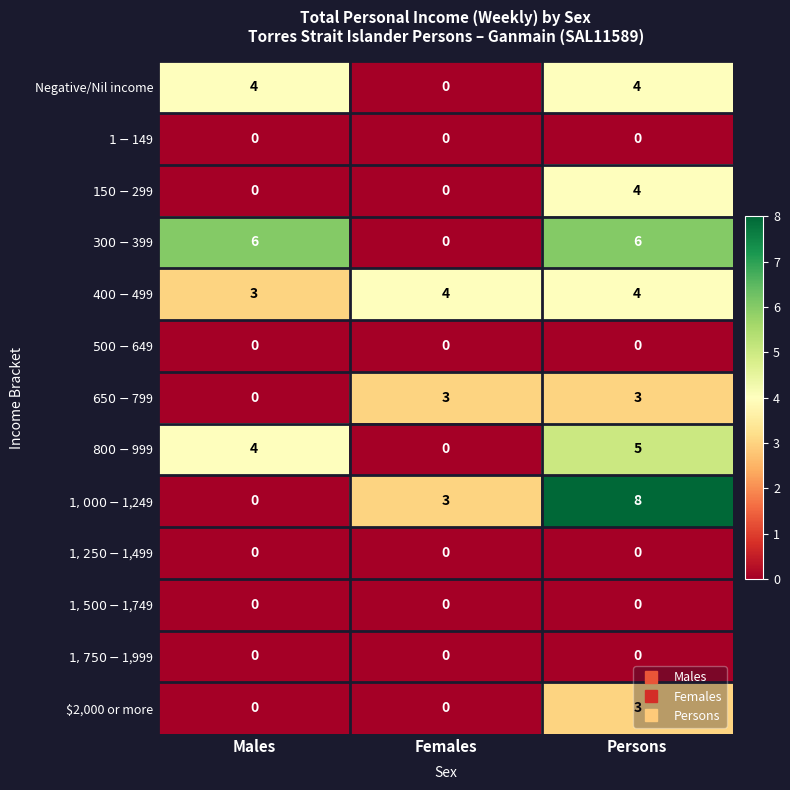

True or false: Negative/Nil income has a value of 2 at Persons.

False